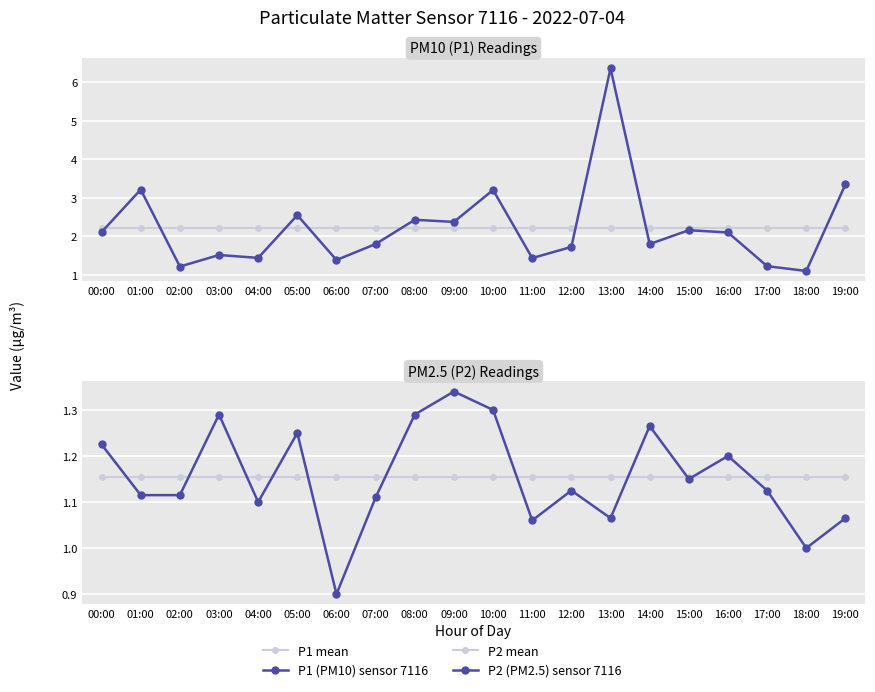

Between 06:00 and 16:00, which series saw the biggest shift?

P1 (PM10) sensor 7116